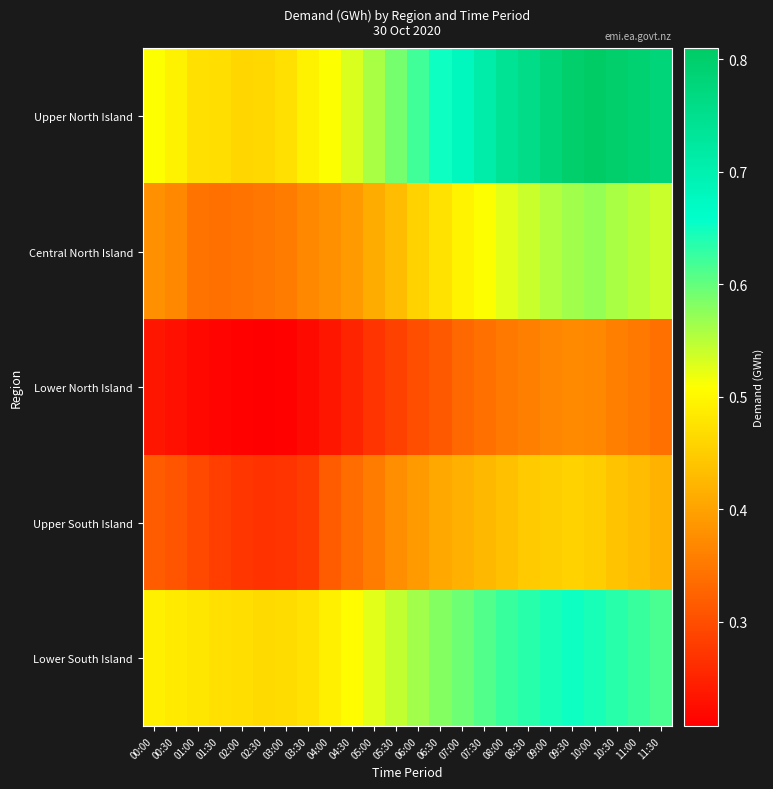

Which series has the largest range (max minus min)?

Upper North Island